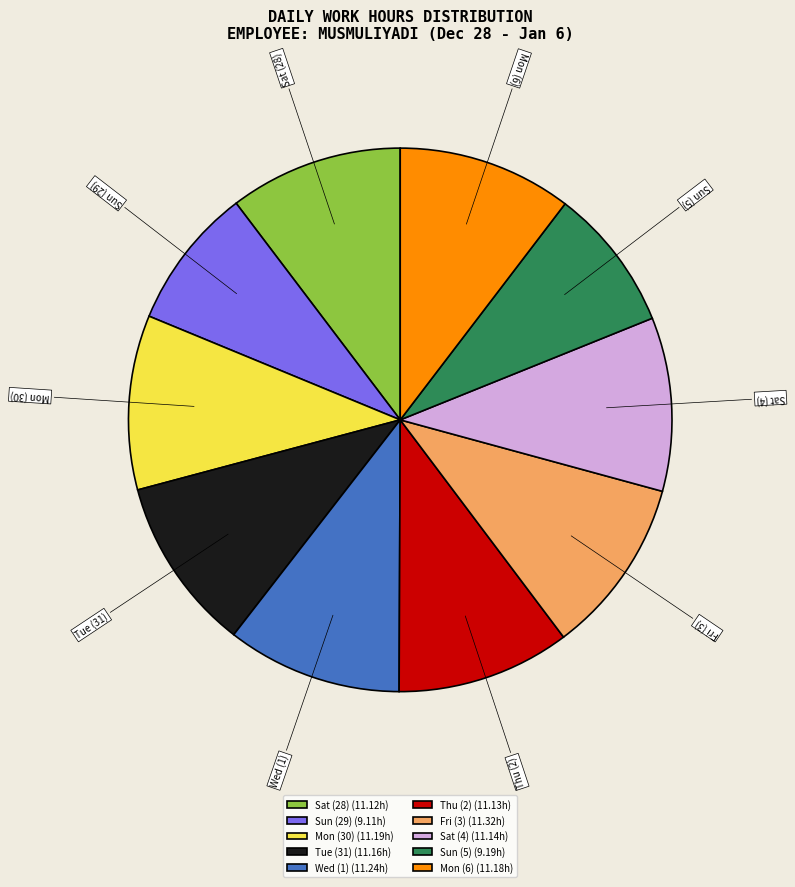

Combined, do Mon (30) and Wed (1) account for over 50%?

No